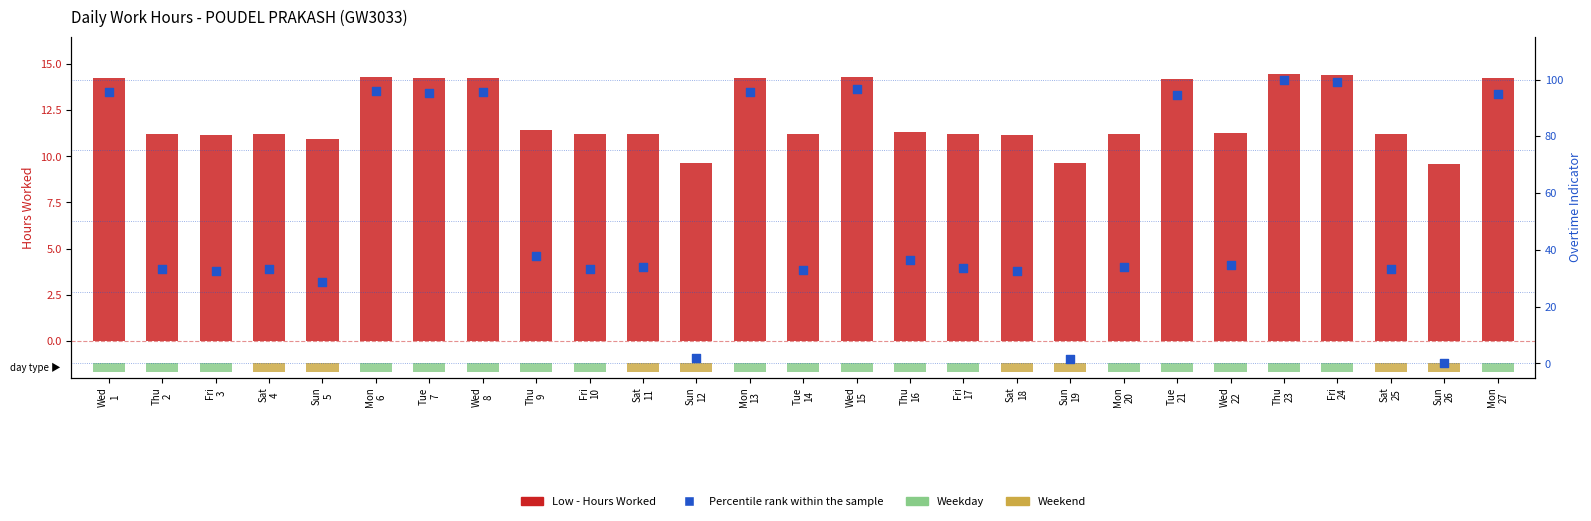

At how many categories does at least one series exceed 50?

10